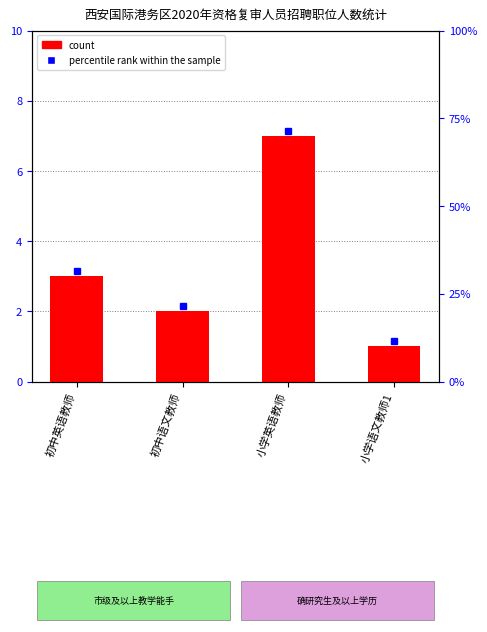

What is the label of the 2nd bar from the right?

小学英语教师